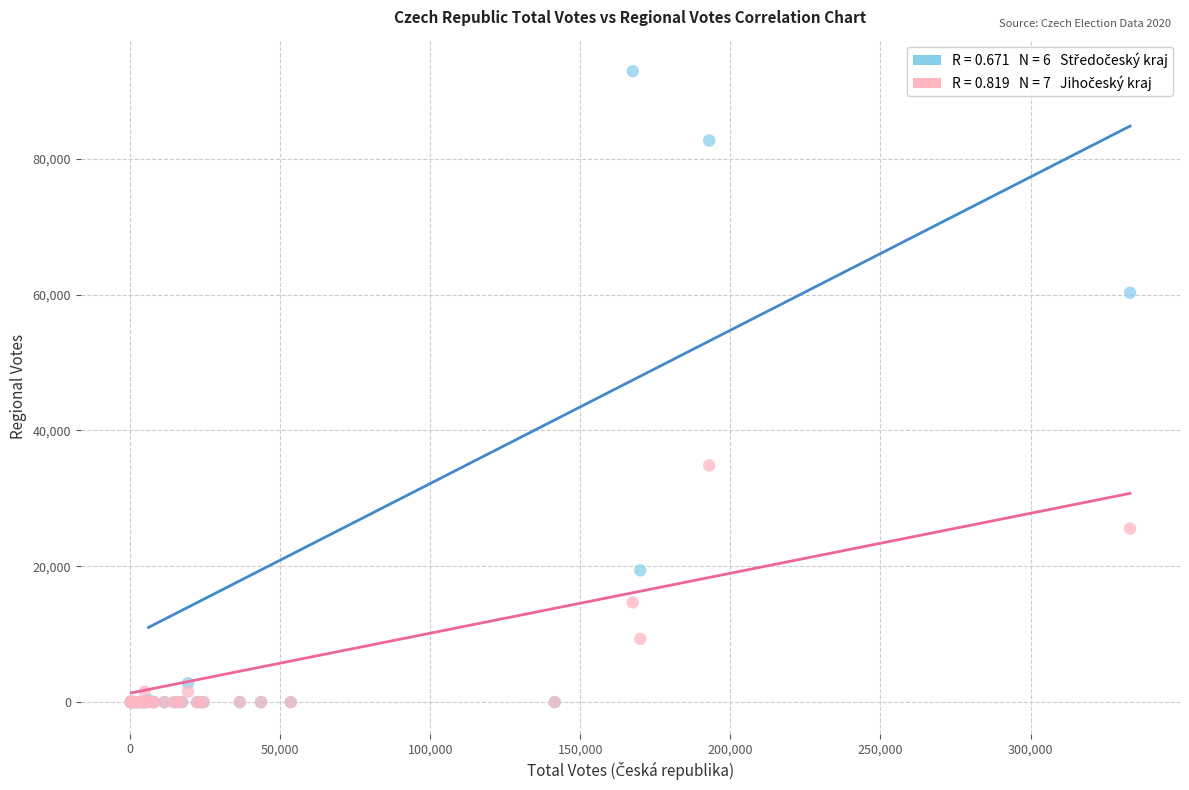

Across all series, what Y value is closest to 46451?

34857